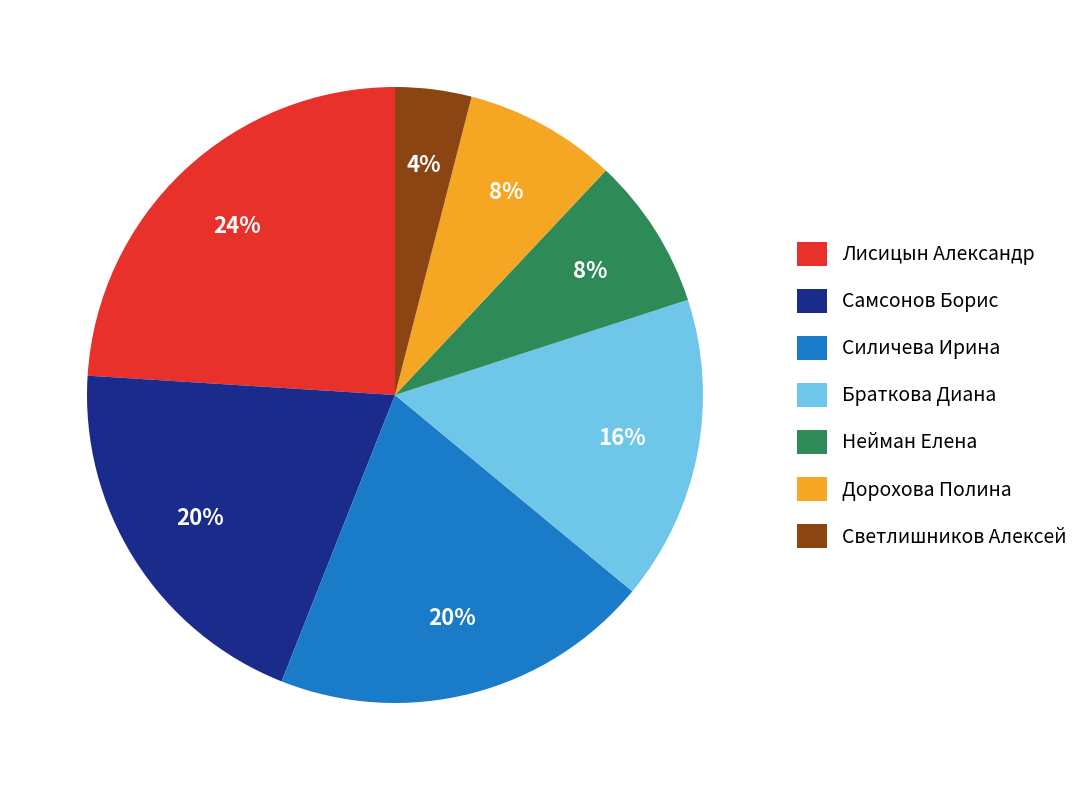

Does any single category account for the majority?

No